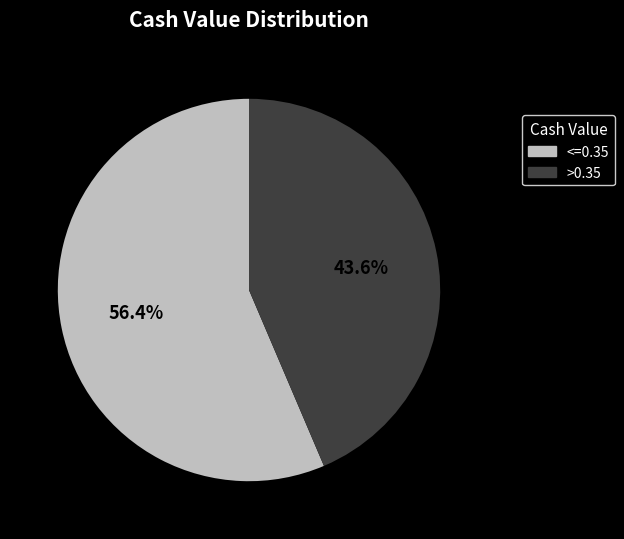

Is there a majority slice in this chart?

Yes